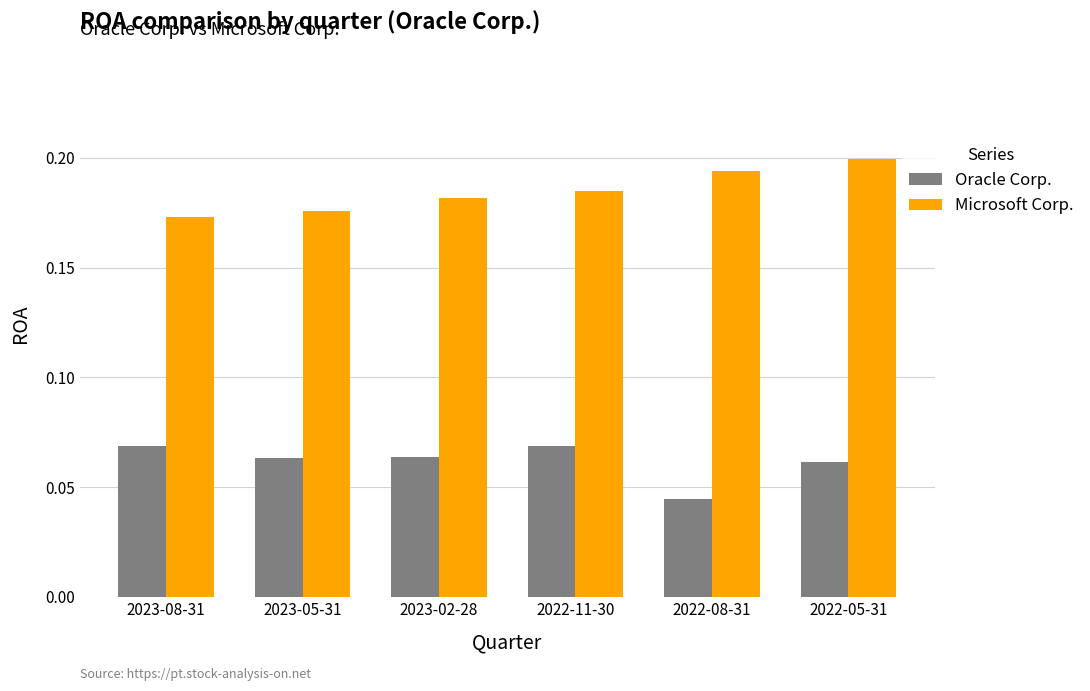

At which label is Oracle Corp. closest to 0?

2022-08-31